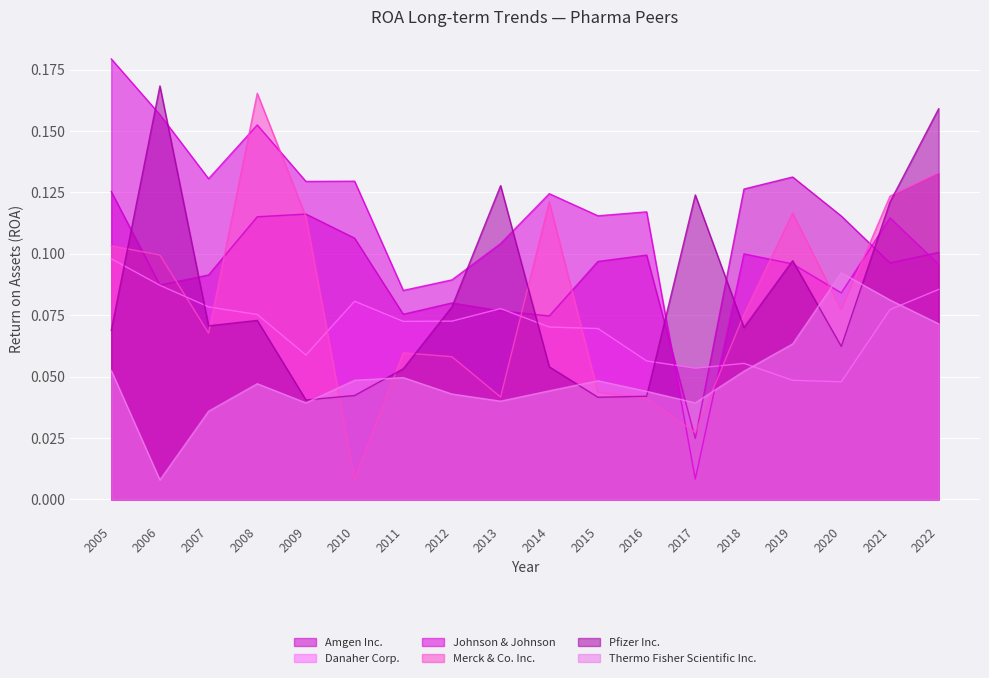

The Danaher Corp. series shows 0.1 at 2012. True or false?

True